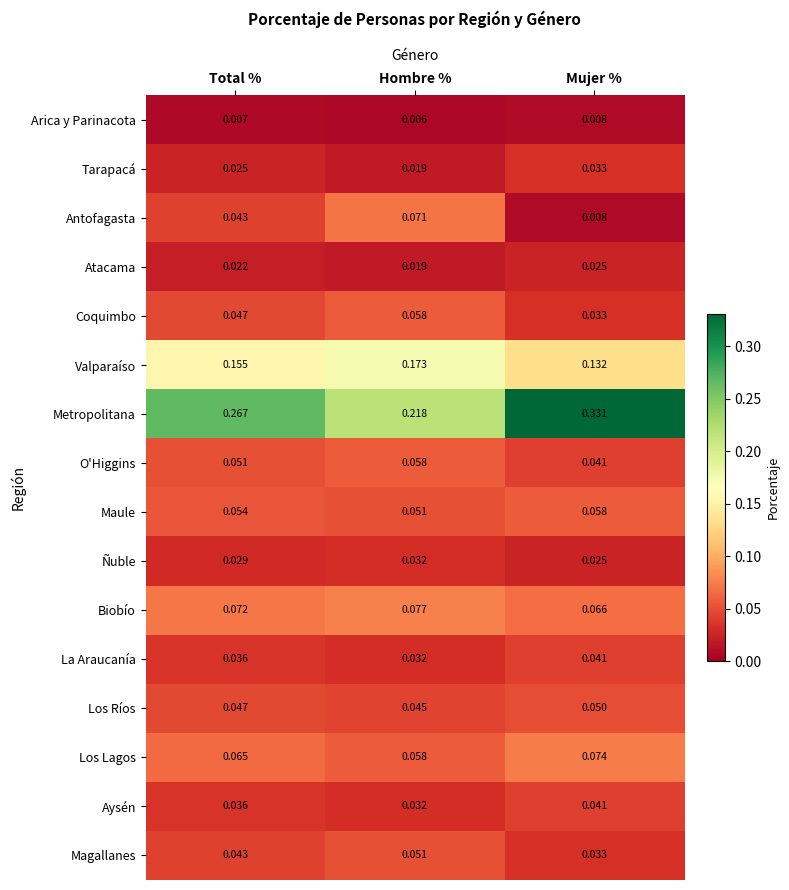

Where is Valparaíso nearest to the value 0?

Mujer %